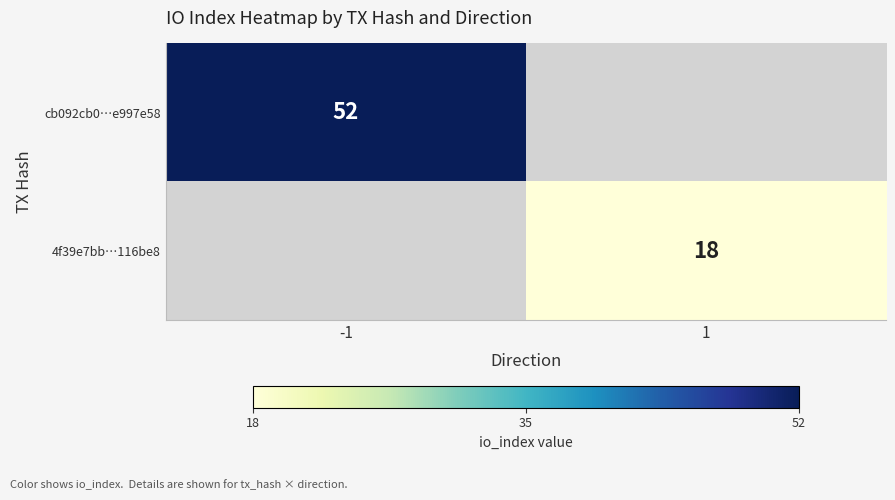

Is it true that cb092cb0…e997e58 equals 79 at -1?

False